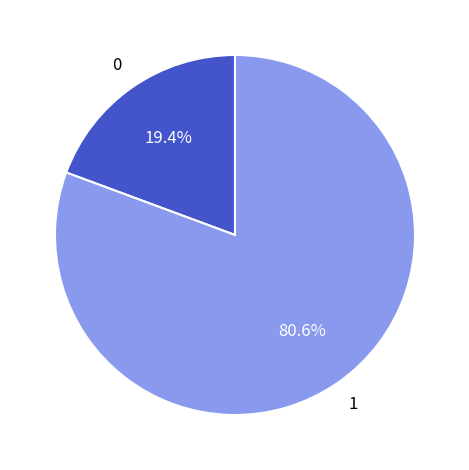

How many slices are in this pie chart?

2